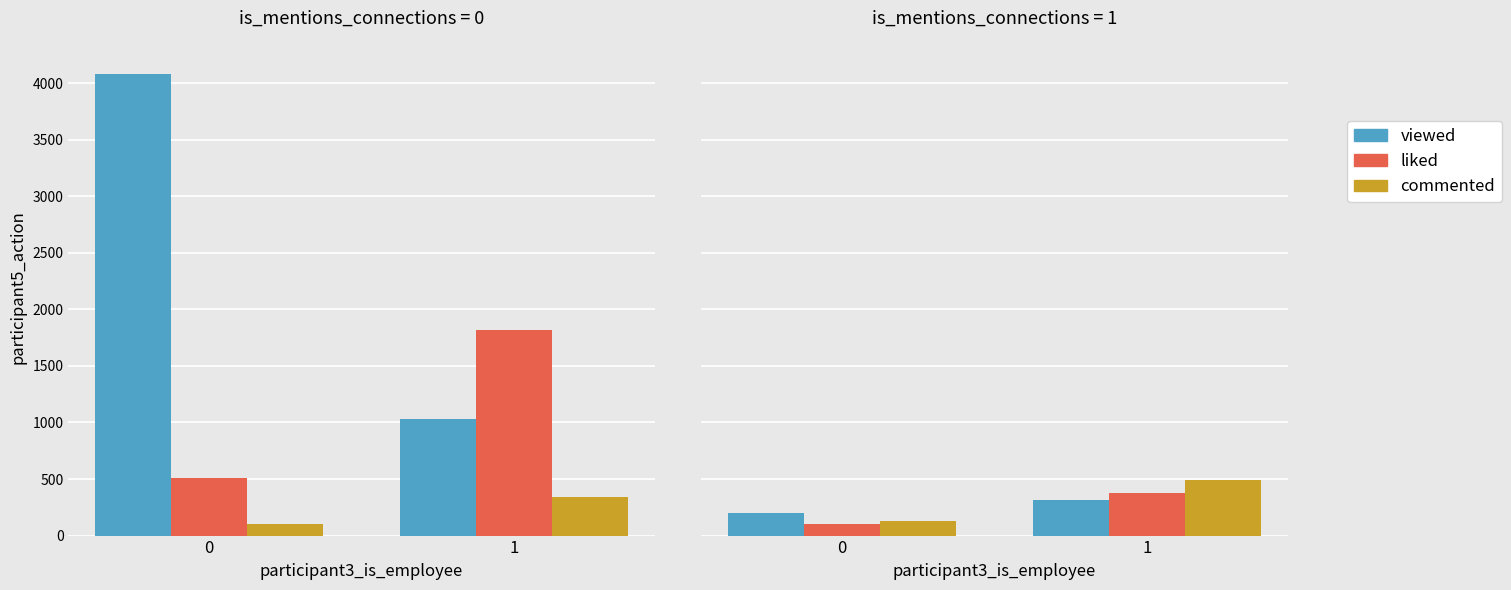

What is the total value across all series at 0?

435